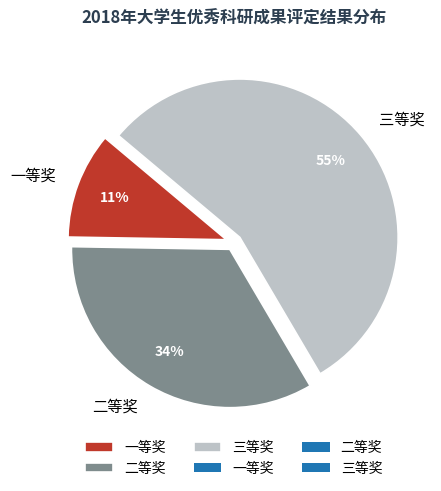

What percentage is the 一等奖 slice, to the nearest percent?

11%